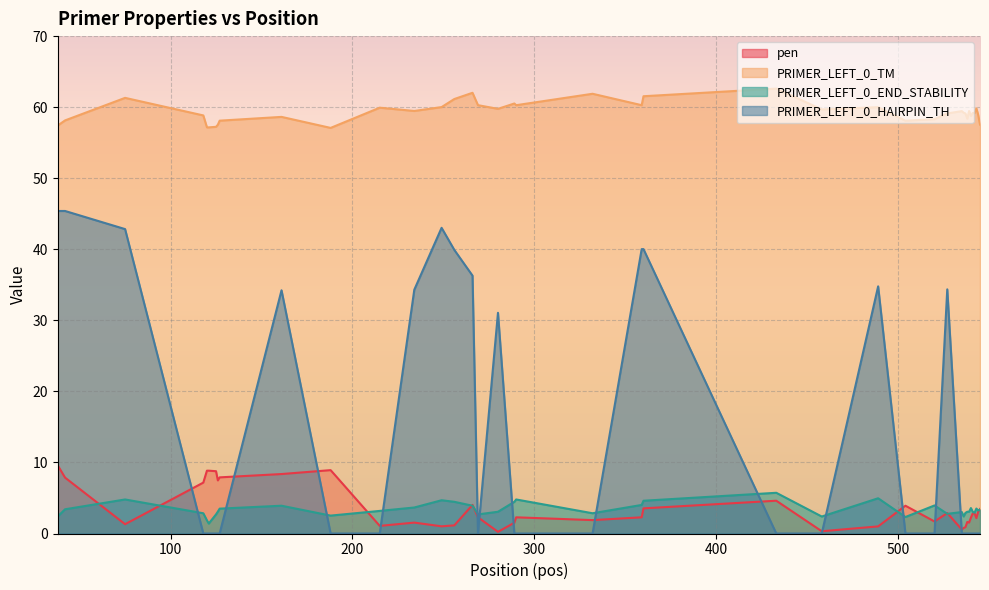

True or false: PRIMER_LEFT_0_TM and pen intersect in this chart.

False